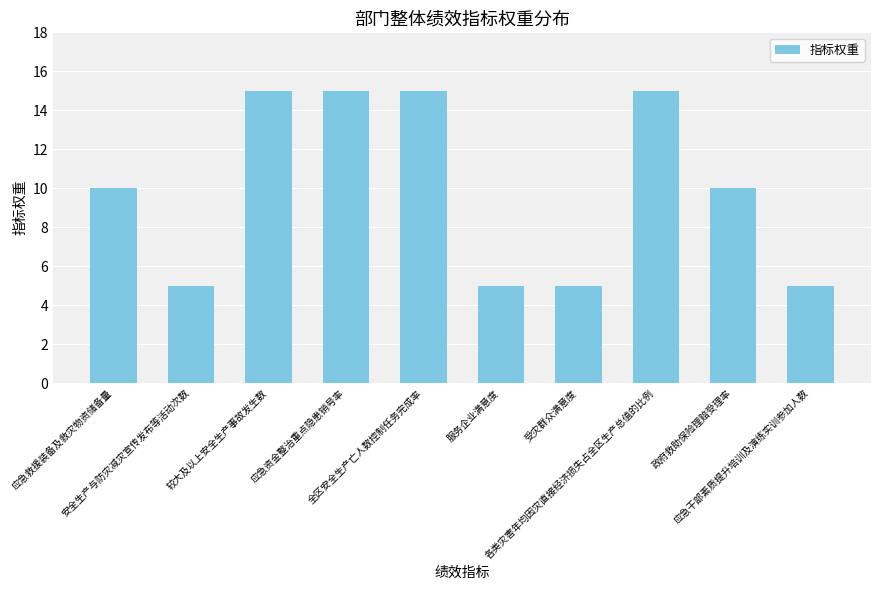

What is the label of the 10th bar from the right?

应急救援装备及救灾物资储备量